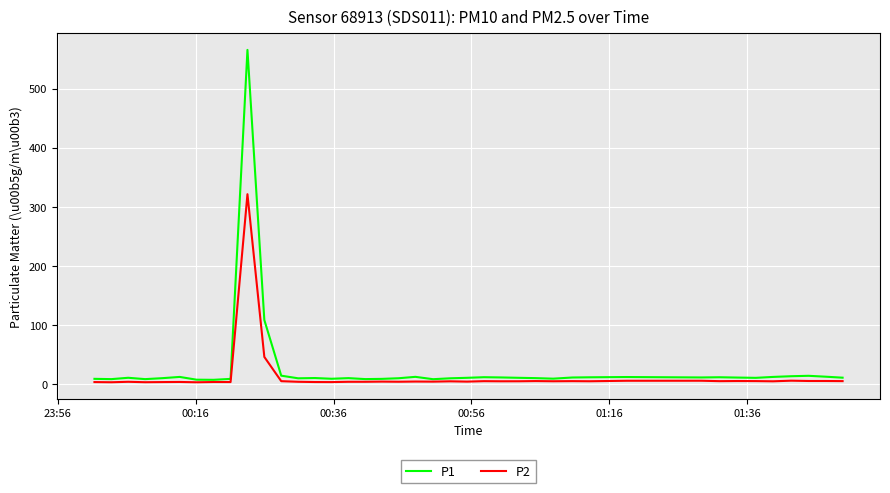

Which series has the largest range (max minus min)?

P1